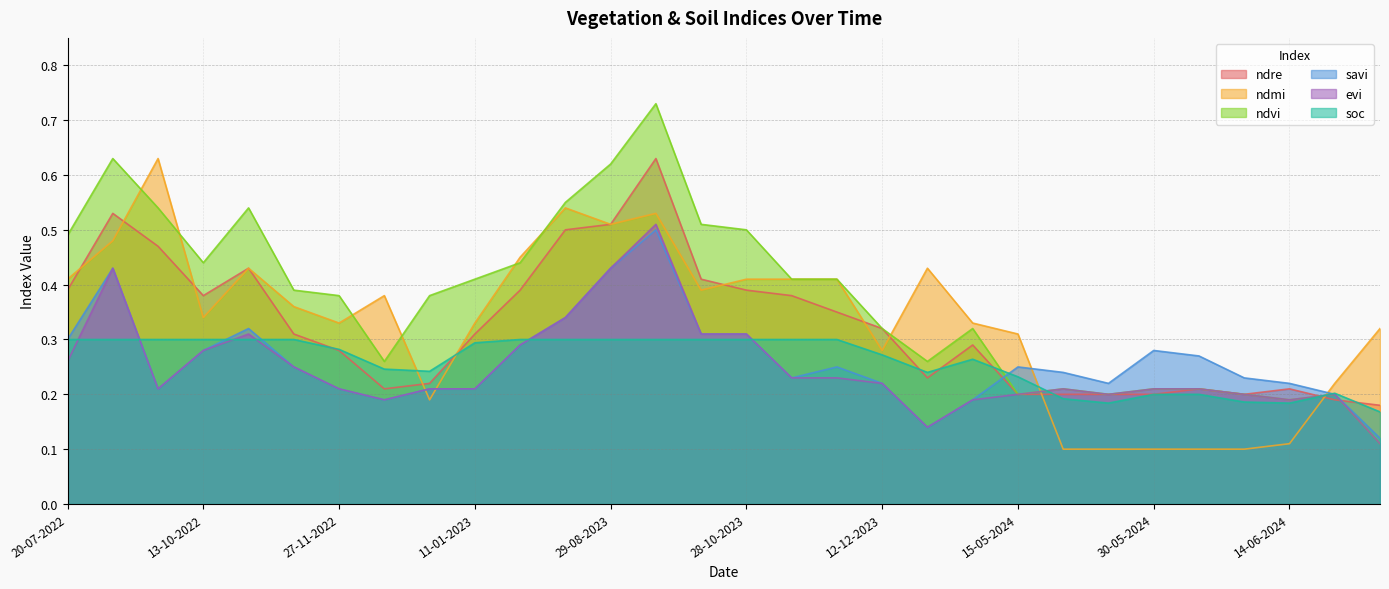

True or false: soc has a value of 0.1 at 04-06-2024.

False